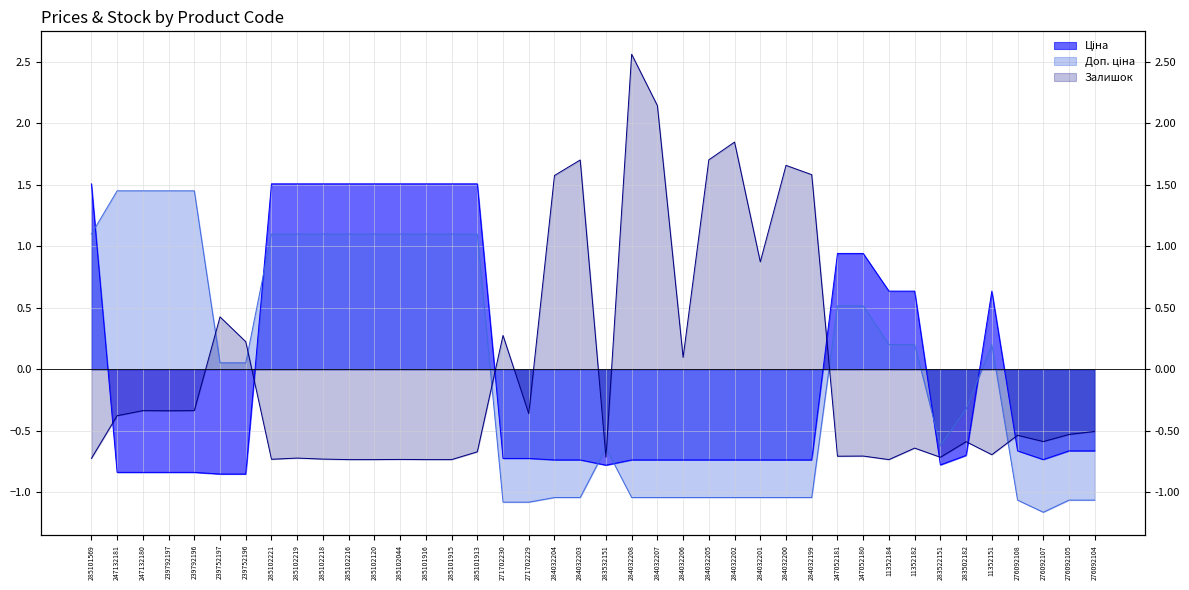

True or false: Доп. ціна and Ціна intersect in this chart.

True